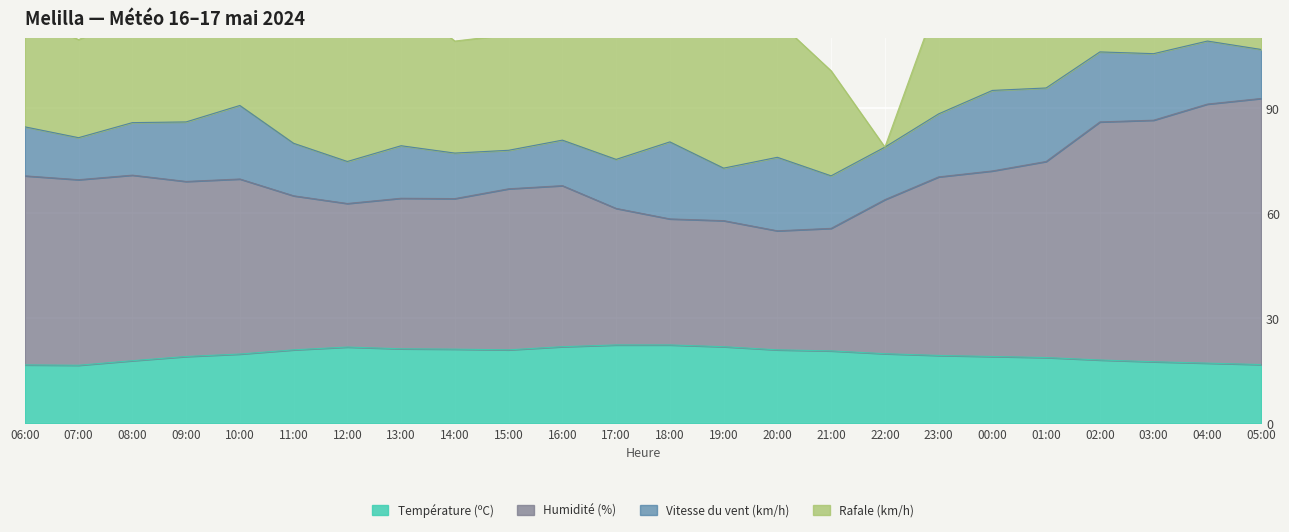

True or false: Humidité (%) and Température (ºC) intersect in this chart.

False